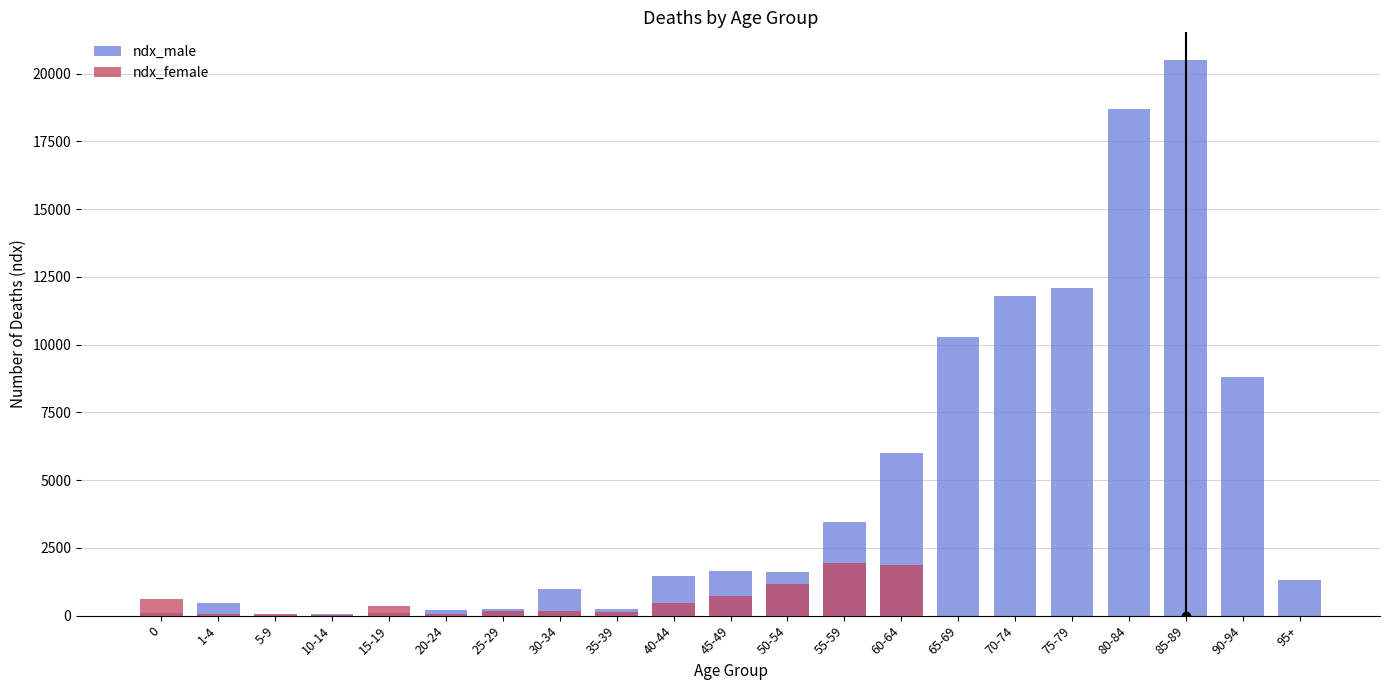

Read the ndx_male value at 90-94.

8810